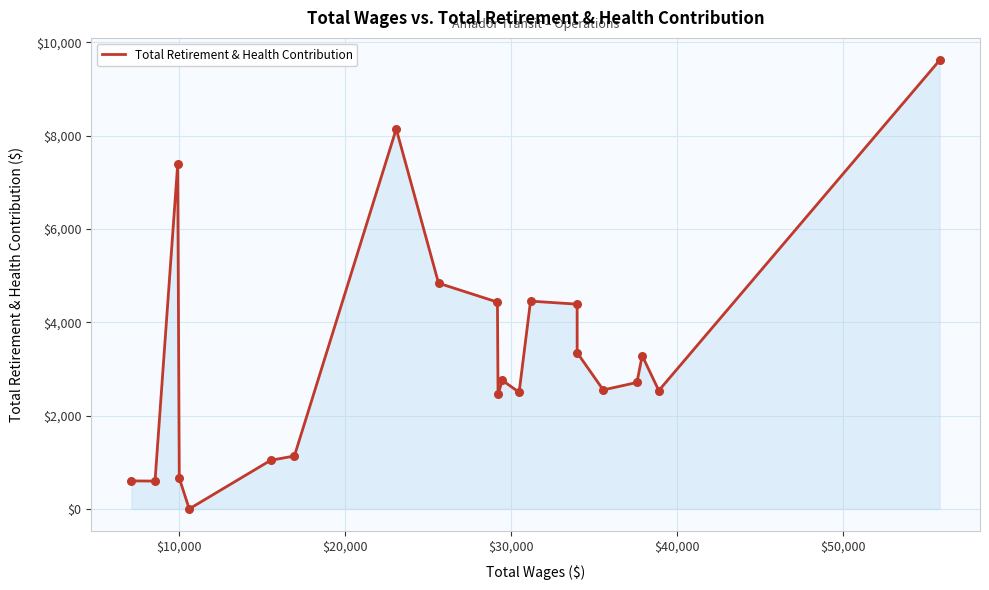

How many lines are shown in the chart?

1